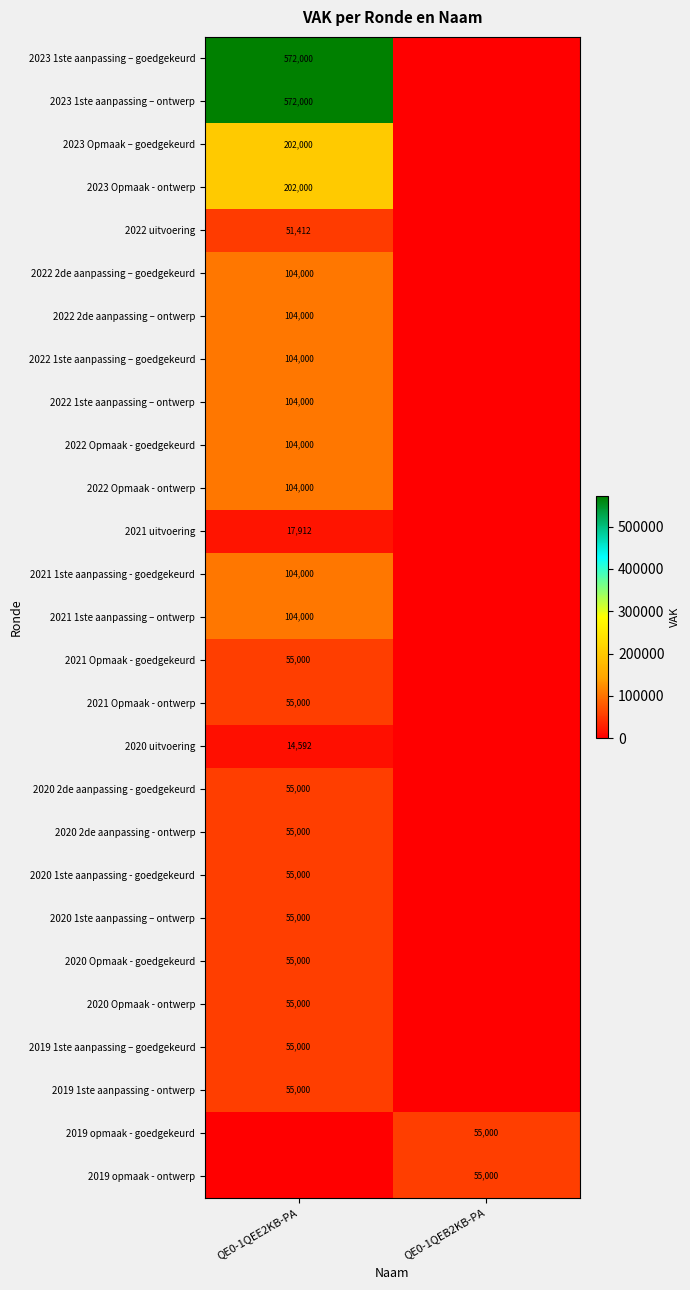

The value of 2019 1ste aanpassing – goedgekeurd at QE0-1QEE2KB-PA is 85931. True or false?

False